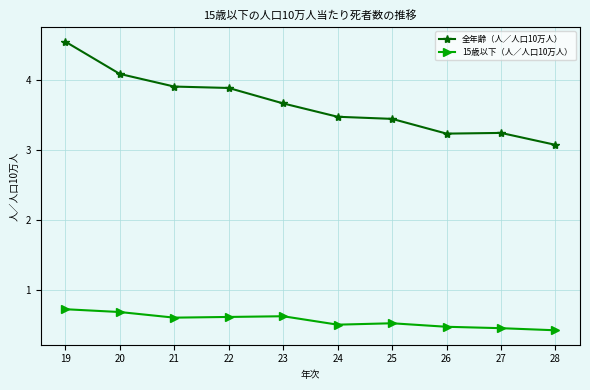

What is the highest value of the 15歳以下（人／人口10万人） series?

0.7